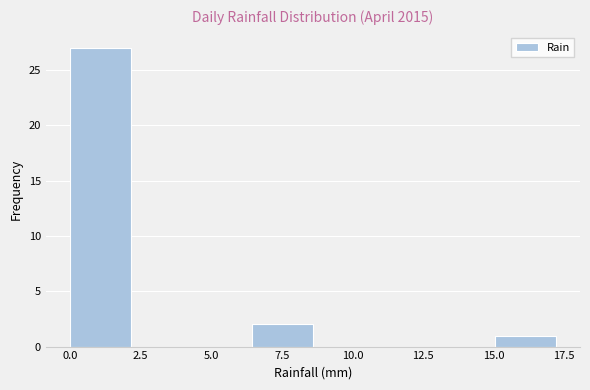

Which range on the x-axis has the tallest bar?

0.00 to 2.15